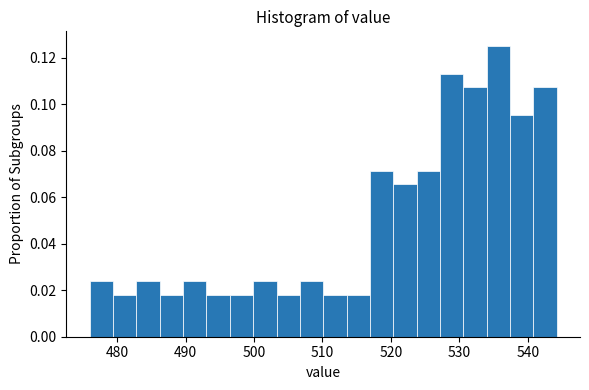

Read against the x-axis, roughly where is the centre of the tallest bar?

536